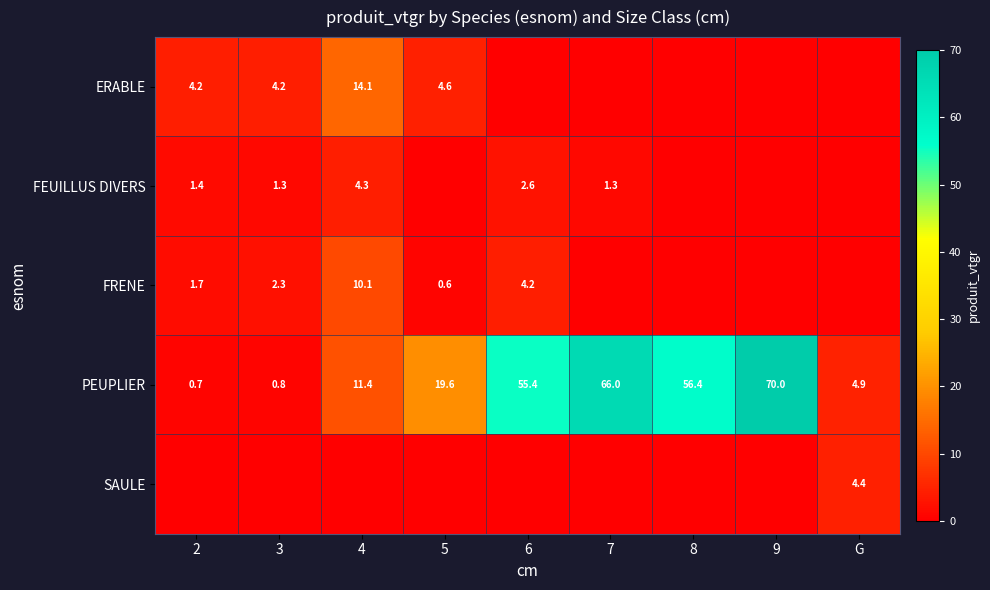

What is the sum of the FRENE values at 6 and 5?

4.8